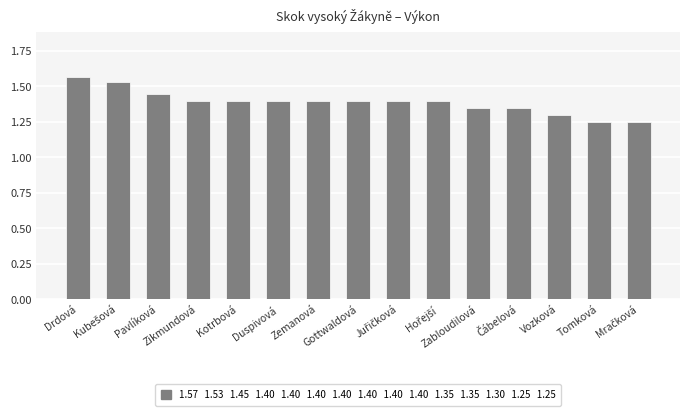

What is the difference between the maximum and minimum values?

0.3